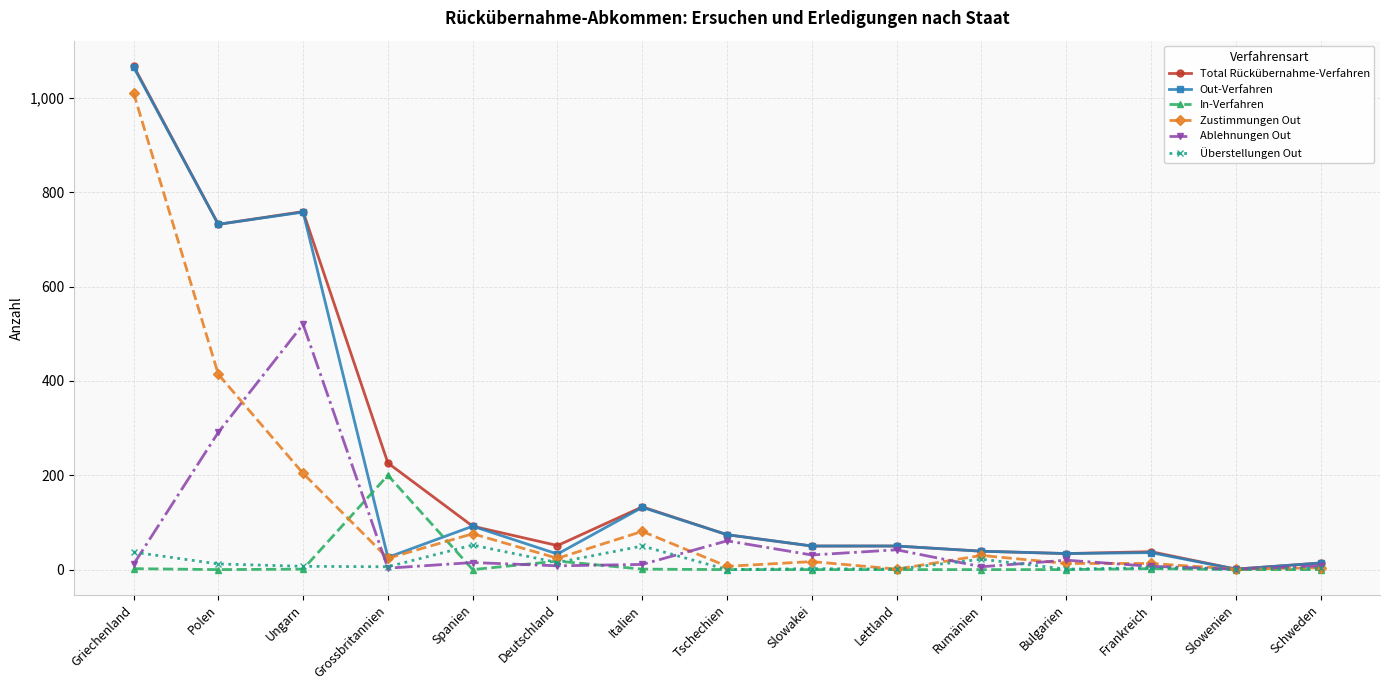

What is the value of the Zustimmungen Out point at the 11th from the left?

30